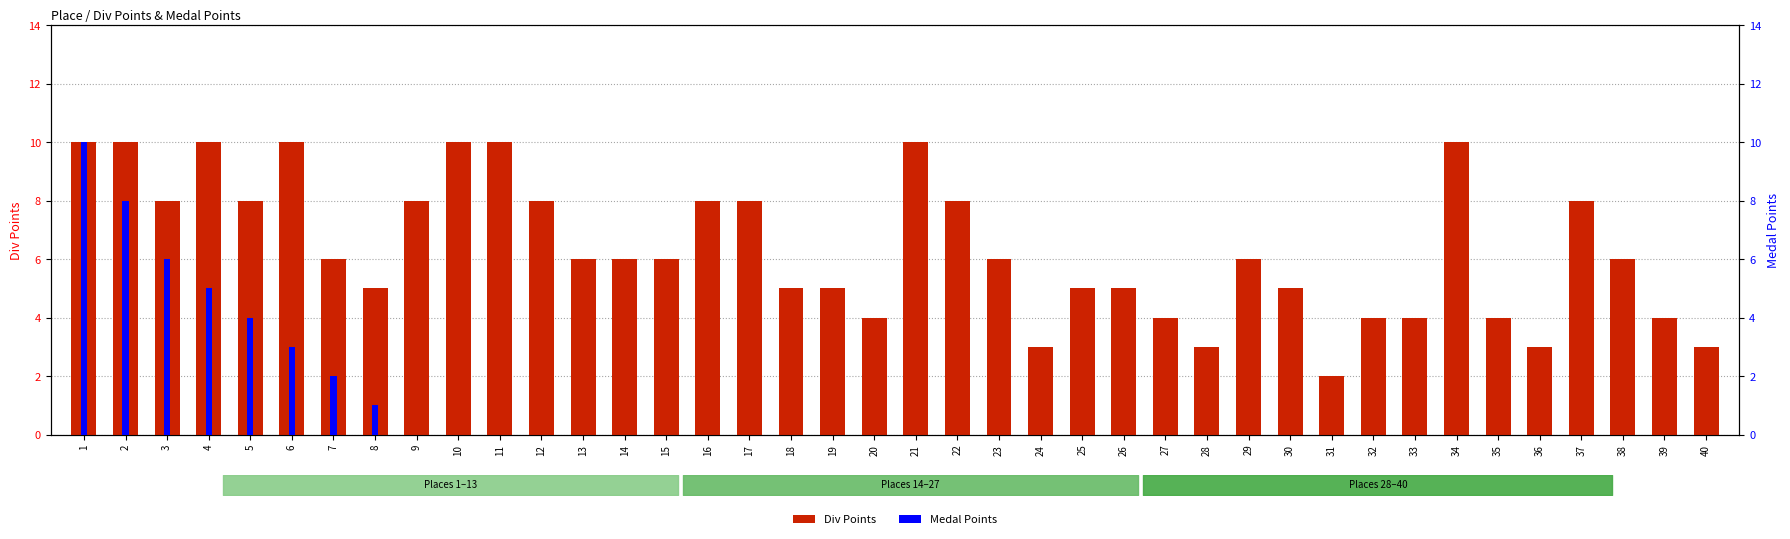

What is the maximum value shown in the chart?

10